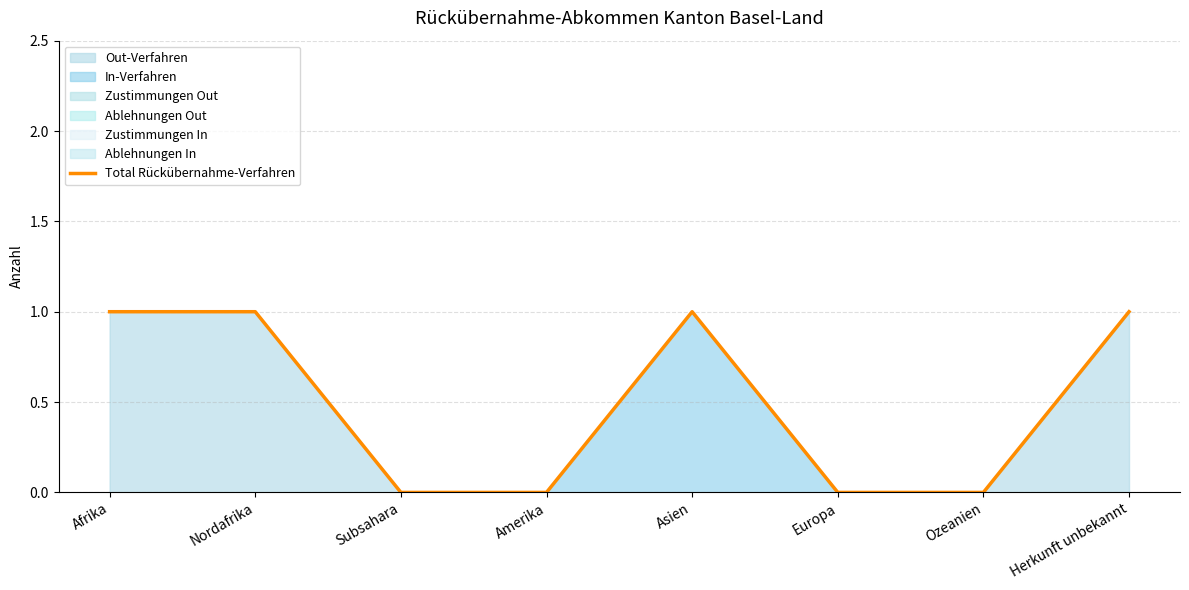

Count the values in the range 0 to 1.

8